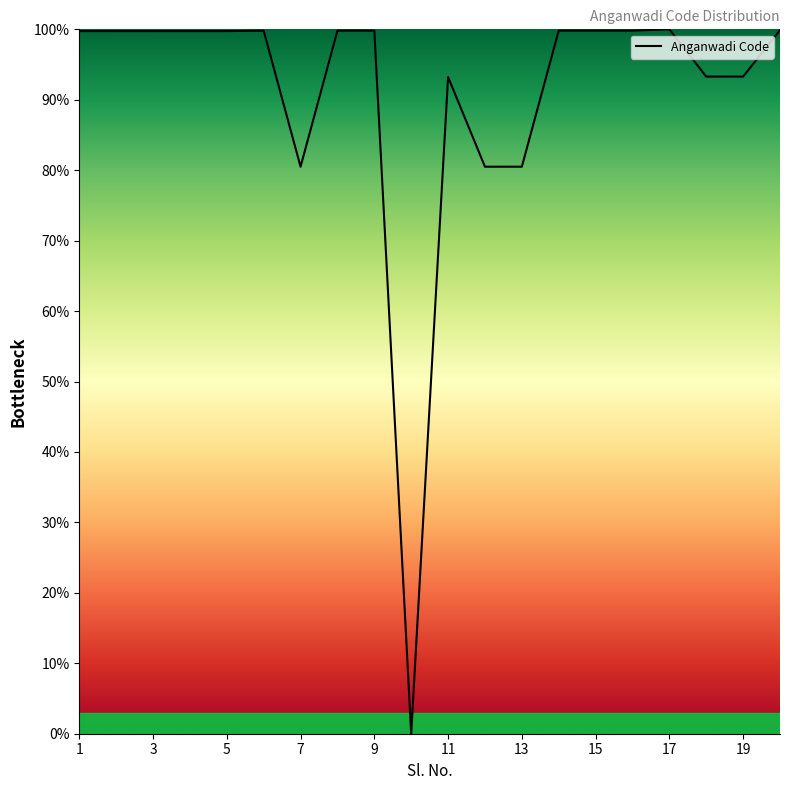

What is the maximum value shown in the chart?

100.0